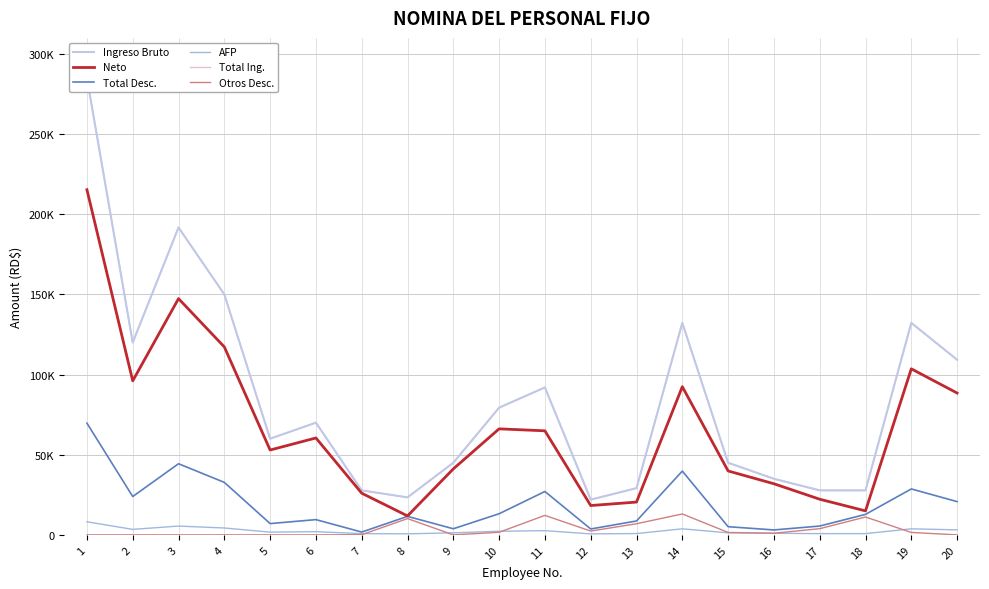

True or false: Otros Desc. and AFP intersect in this chart.

True